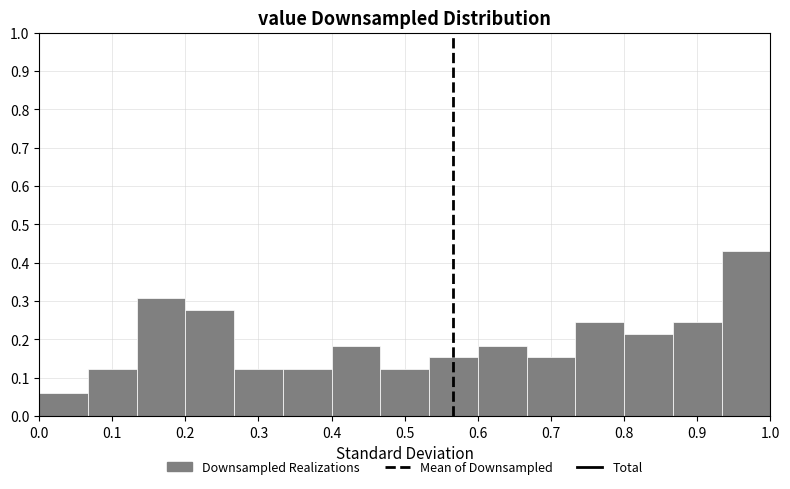

Reading left to right, transcribe this chart: for each bar, give the range it covers on the x-axis and its height. Neither the bar edges nor the heights are printed on the chart, so give them approximately, as read against the axes.

0.00 to 0.07: 0.06
0.07 to 0.13: 0.12
0.13 to 0.20: 0.31
0.20 to 0.27: 0.28
0.27 to 0.33: 0.12
0.33 to 0.40: 0.12
0.40 to 0.47: 0.18
0.47 to 0.53: 0.12
0.53 to 0.60: 0.15
0.60 to 0.67: 0.18
0.67 to 0.73: 0.15
0.73 to 0.80: 0.25
0.80 to 0.87: 0.22
0.87 to 0.93: 0.25
0.93 to 1.00: 0.43